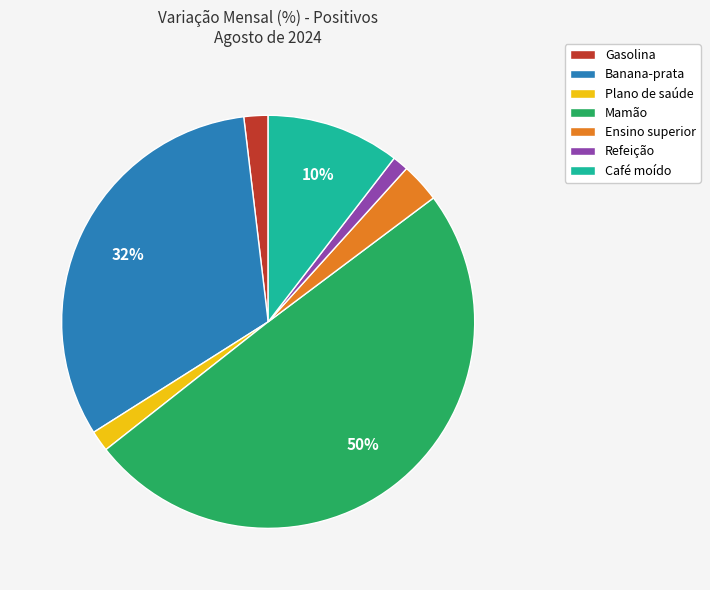

Which slice is the largest?

Mamão